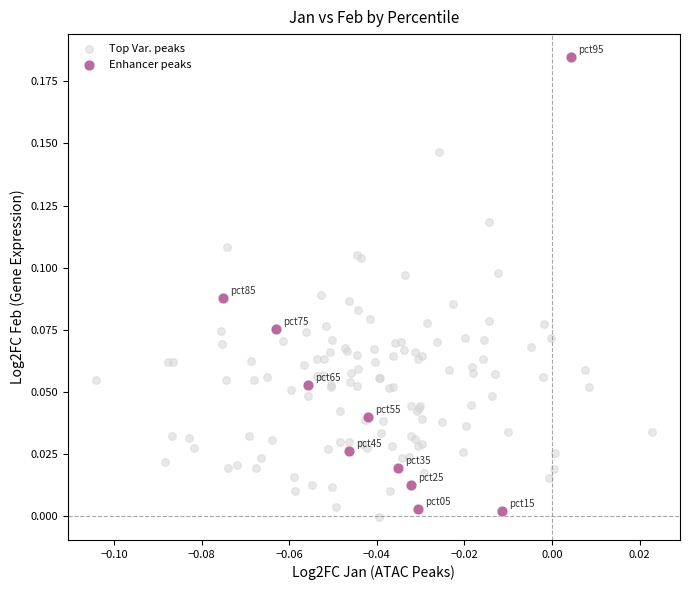

Which series contains the highest Y value?

Enhancer peaks